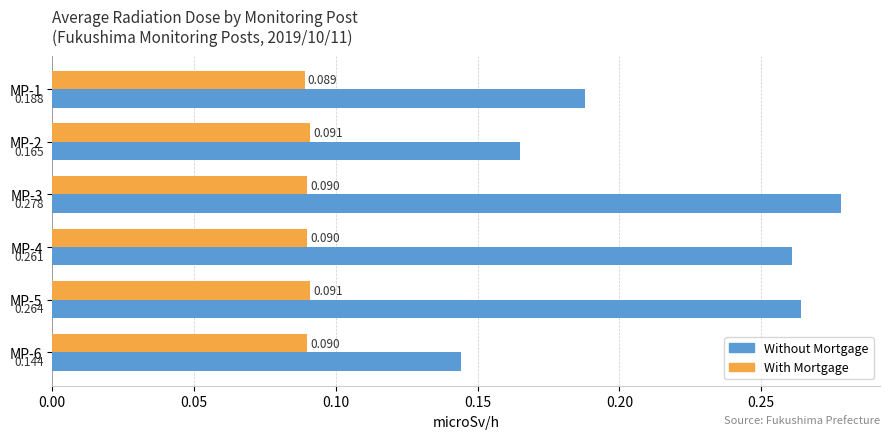

Which label corresponds to the largest value in the chart?

MP-3